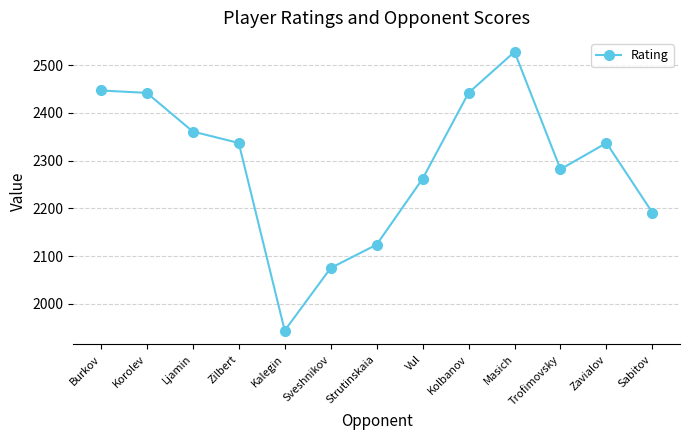

What position from the left is Ljamin?

3